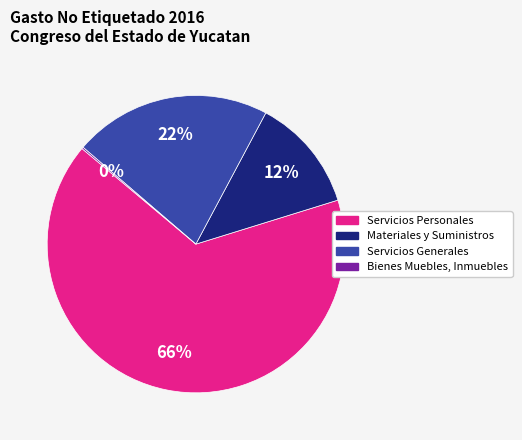

Which has a higher value, Materiales y Suministros or Servicios Personales?

Servicios Personales